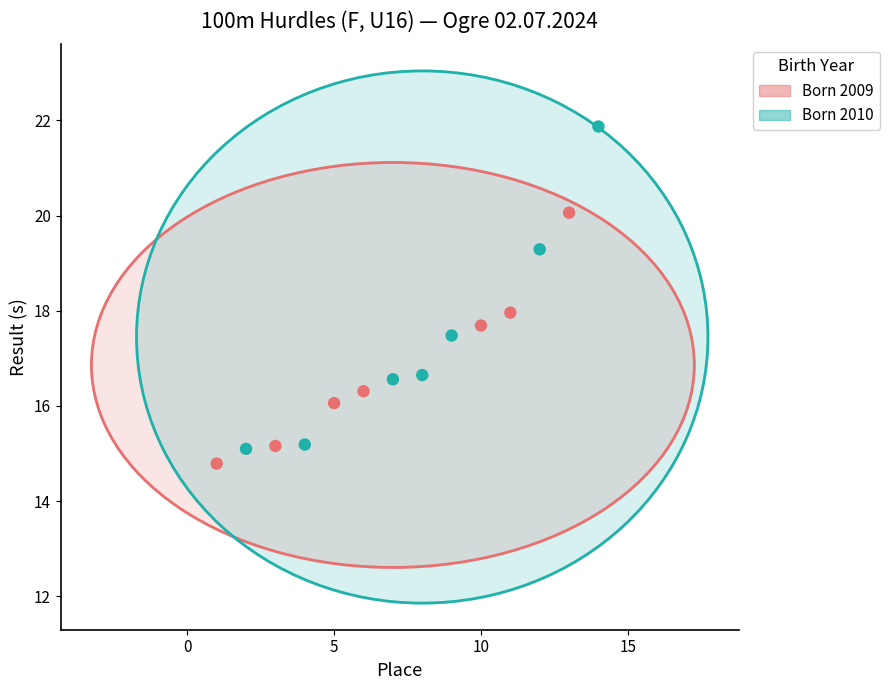

Which series has the largest Y range (max minus min)?

Born 2010